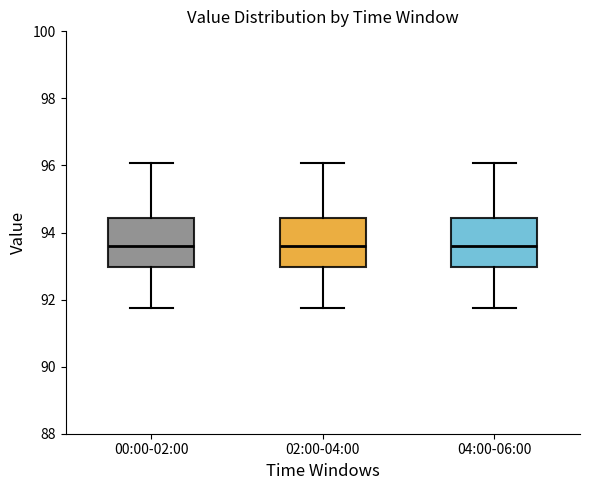

Reading left to right, read every box against the y-axis: the position of its median line, the range the box covers, and the ends of its whiskers. The values are not printed on the chart, so give them approximately, as read against the axis.

00:00-02:00: median 93.6, box 93.0 to 94.4, whiskers 91.8 to 96.0
02:00-04:00: median 93.6, box 93.0 to 94.4, whiskers 91.8 to 96.0
04:00-06:00: median 93.6, box 93.0 to 94.4, whiskers 91.8 to 96.0